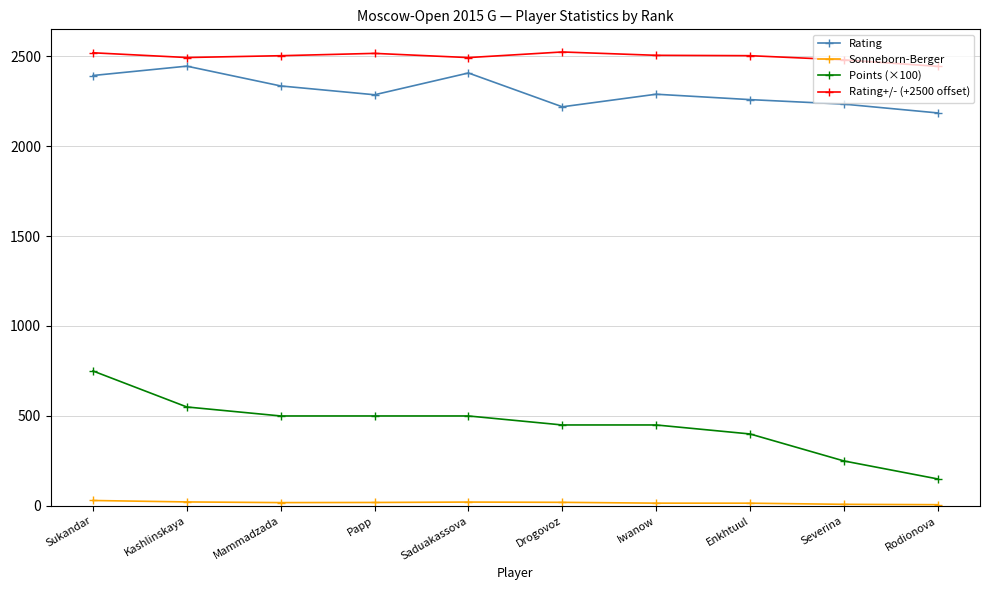

What is the difference between the Points (×100) values at Drogovoz and Enkhtuul?

50.0